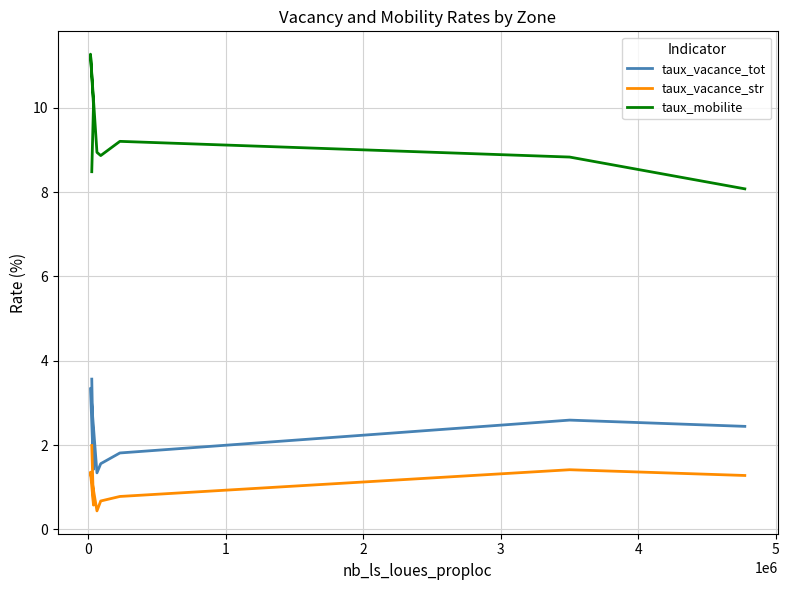

What is the minimum value for taux_mobilite?

8.1